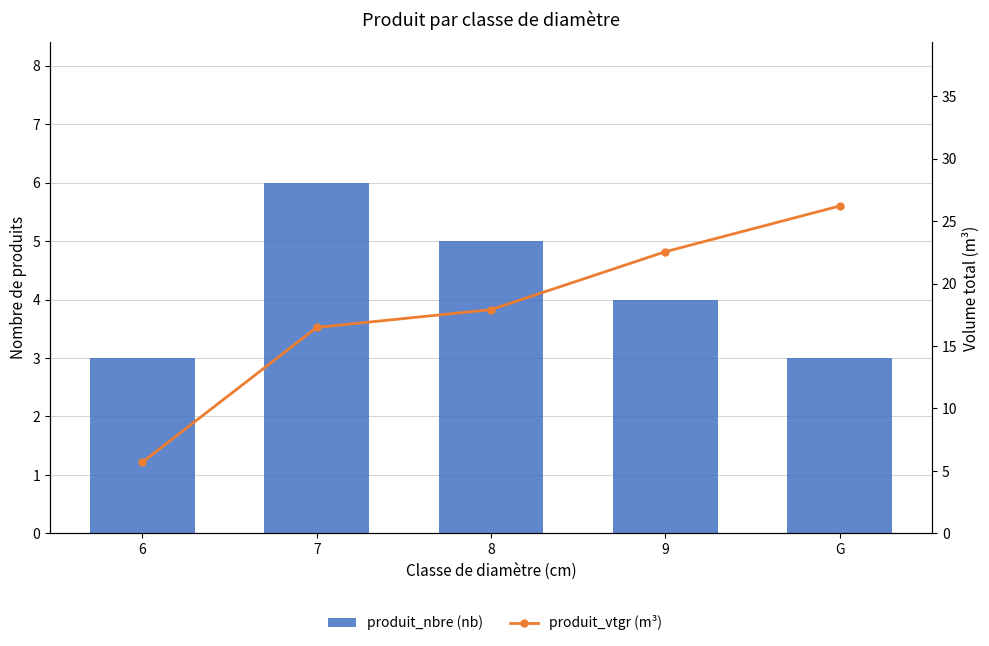

Which has a higher value, 7 or G?

7